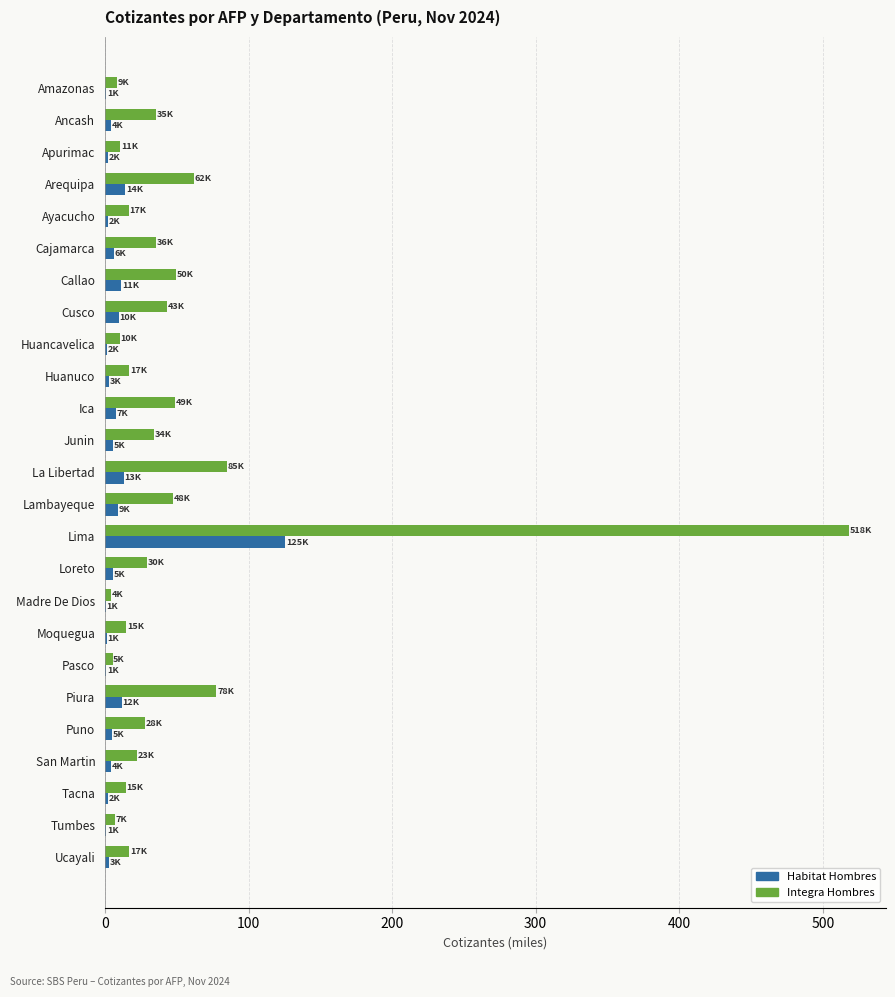

The value of Integra Hombres at Huanuco is 17.0. True or false?

True